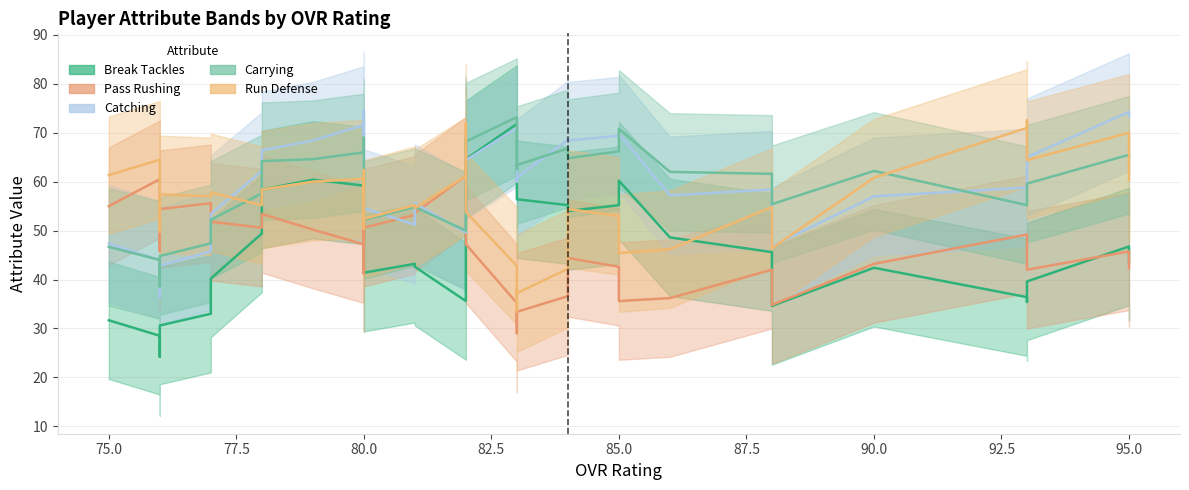

Rank the series by their maximum value, from lowest to highest.

break_tackles, pass_rushing, catching, carrying, run_defense